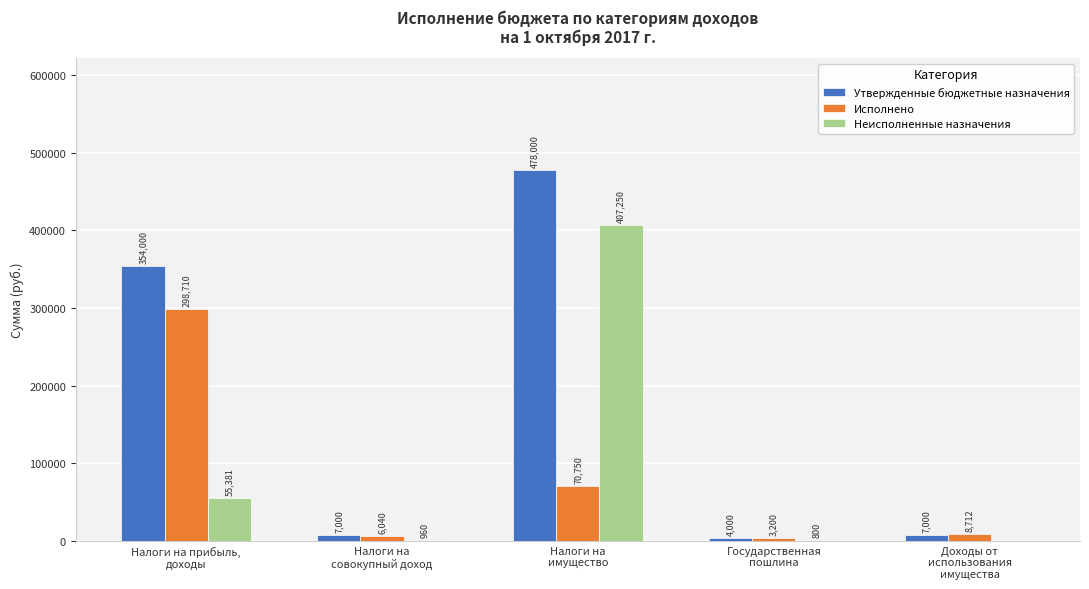

Which series has the largest range (max minus min)?

Утвержденные бюджетные назначения